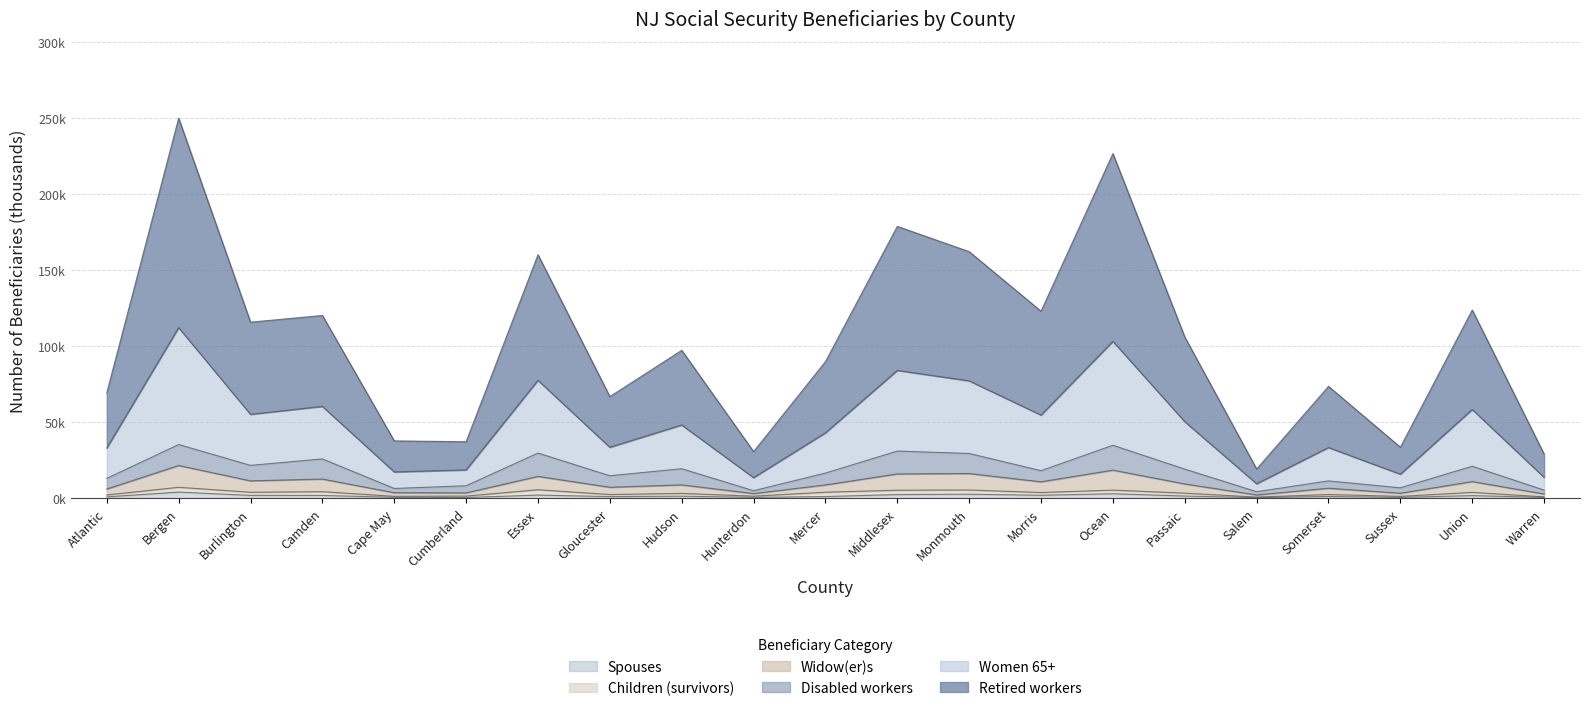

How many categories are shown in the chart?

21